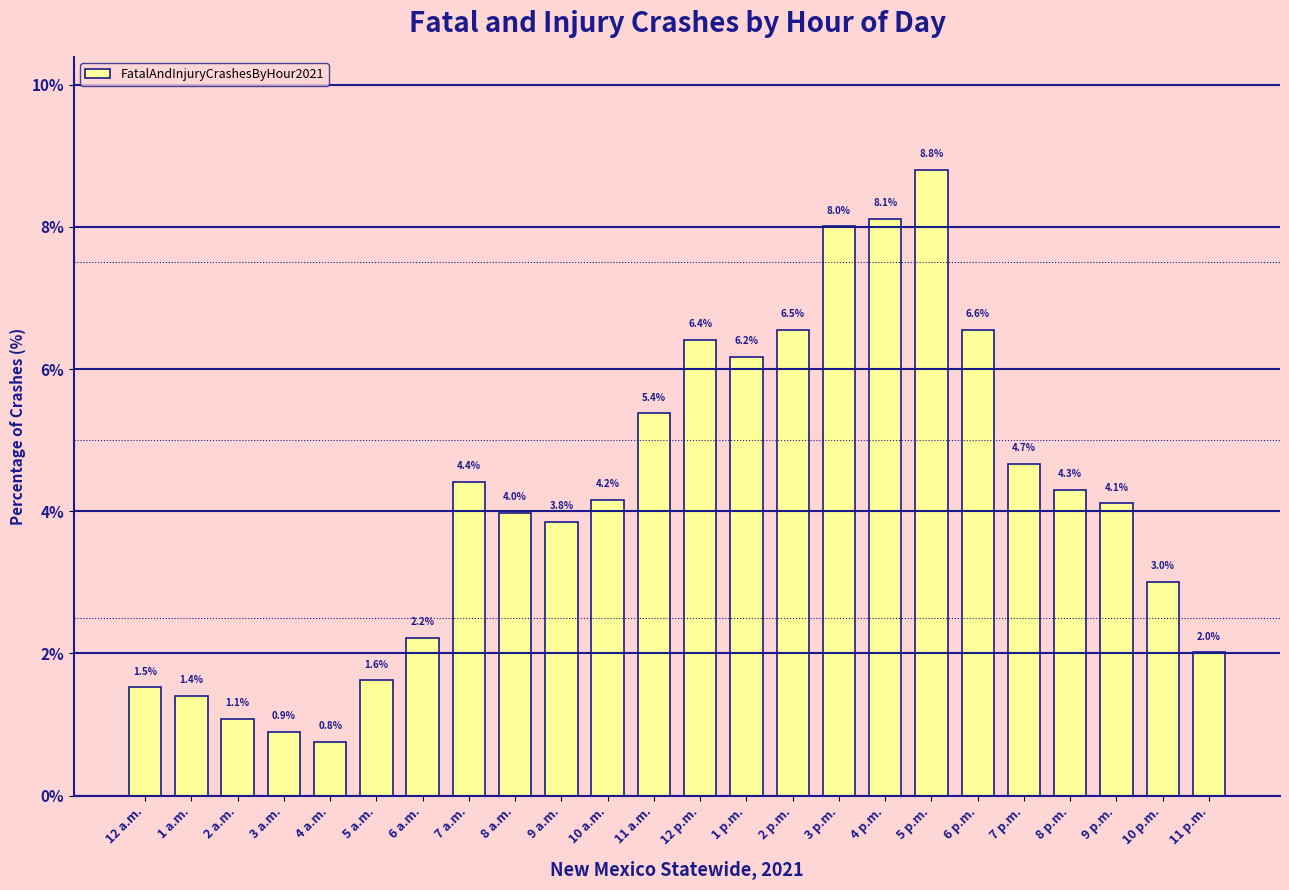

Reading right to left, transcribe all the data shown in this chart.

11 p.m.=2.0	10 p.m.=3.0	9 p.m.=4.1	8 p.m.=4.3	7 p.m.=4.7	6 p.m.=6.6	5 p.m.=8.8	4 p.m.=8.1	3 p.m.=8.0	2 p.m.=6.5	1 p.m.=6.2	12 p.m.=6.4	11 a.m.=5.4	10 a.m.=4.2	9 a.m.=3.8	8 a.m.=4.0	7 a.m.=4.4	6 a.m.=2.2	5 a.m.=1.6	4 a.m.=0.8	3 a.m.=0.9	2 a.m.=1.1	1 a.m.=1.4	12 a.m.=1.5